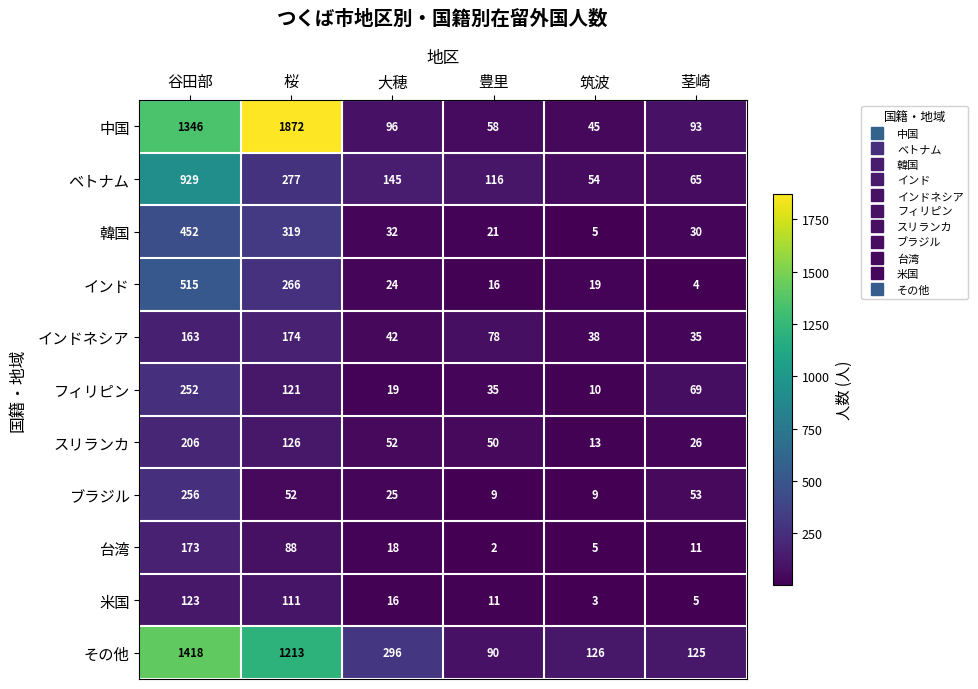

Which category has the highest value in the その他 series?

谷田部